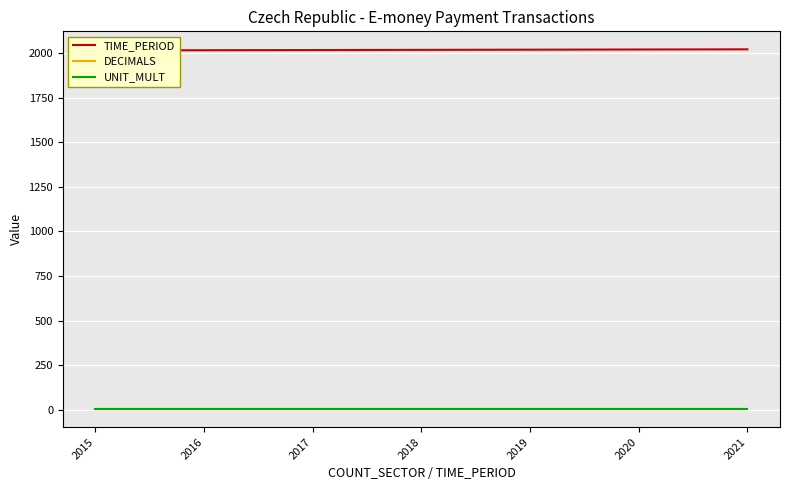

True or false: TIME_PERIOD and DECIMALS cross at least once.

False